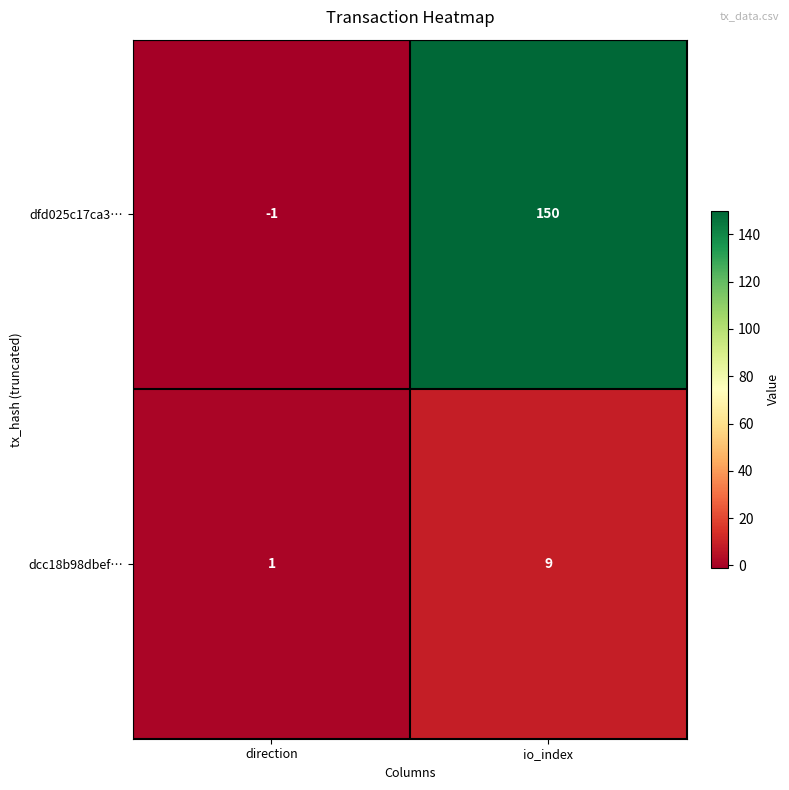

The value of dfd025c17ca3… at io_index is 150. True or false?

True